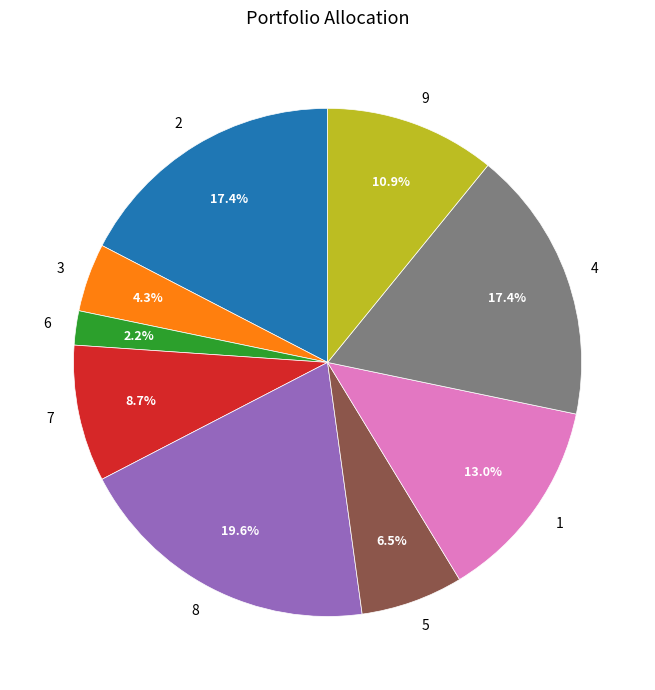

Does any single category account for the majority?

No